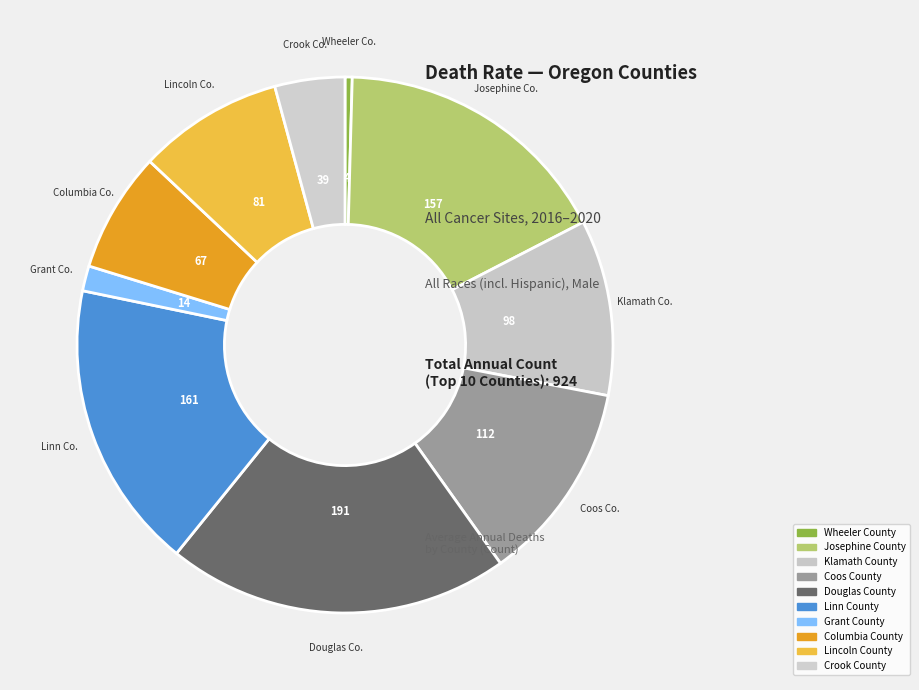

How many segments does this pie chart have?

10